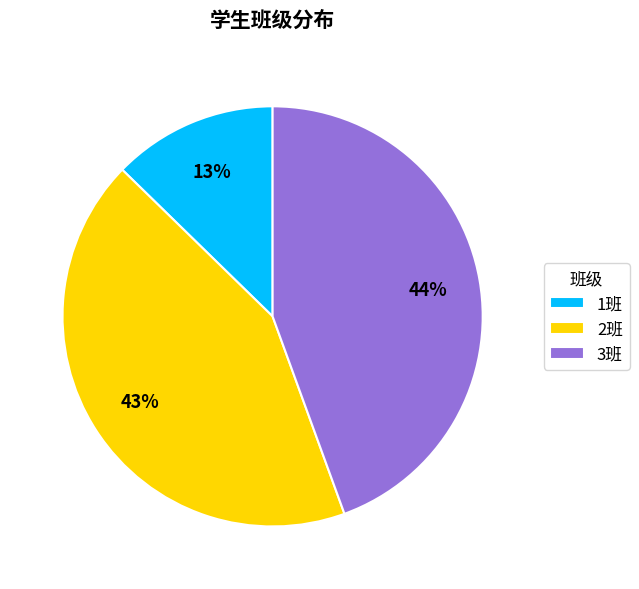

What percentage is the 2班 slice, to the nearest percent?

43%